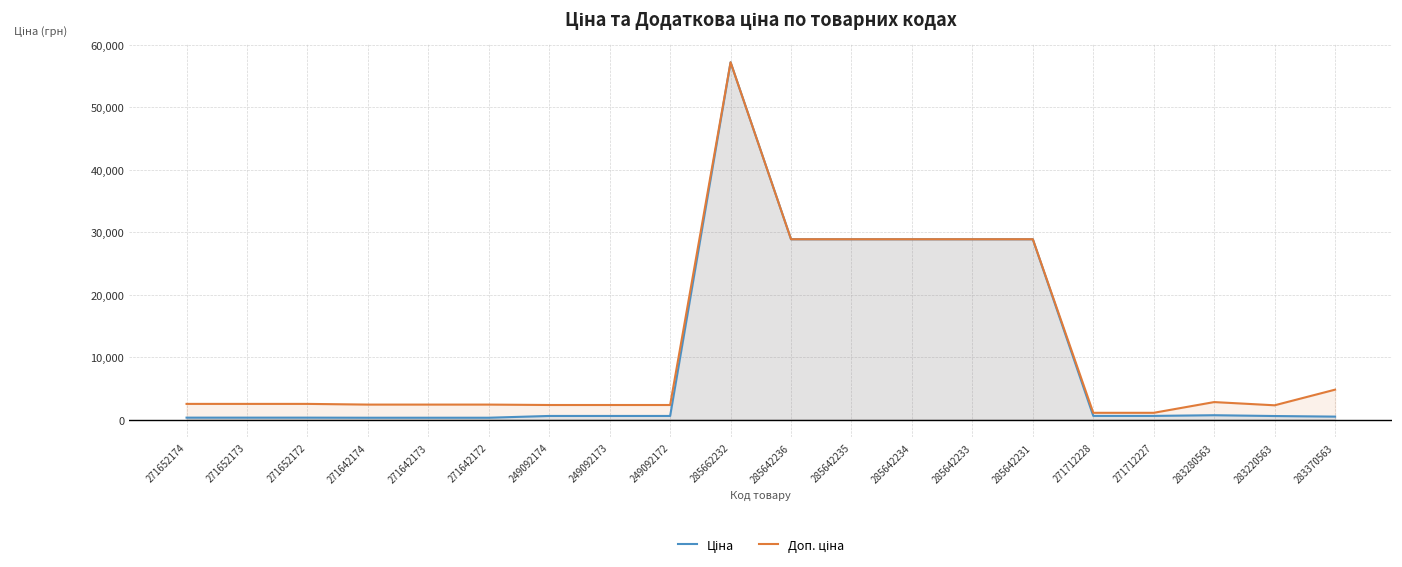

Rank the series by their average value, from lowest to highest.

Ціна, Доп. ціна